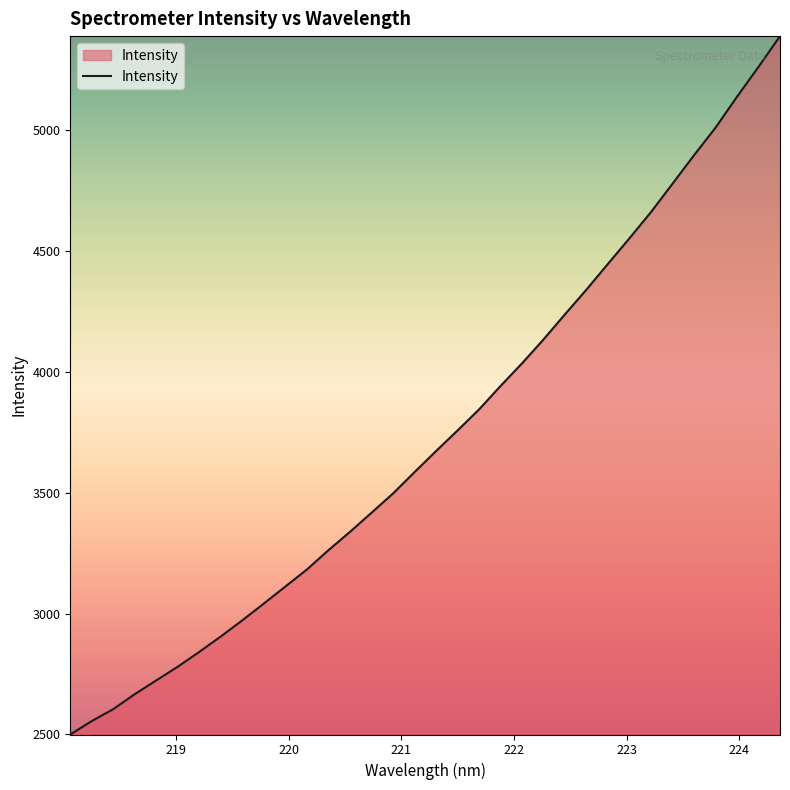

How many lines are shown in the chart?

1